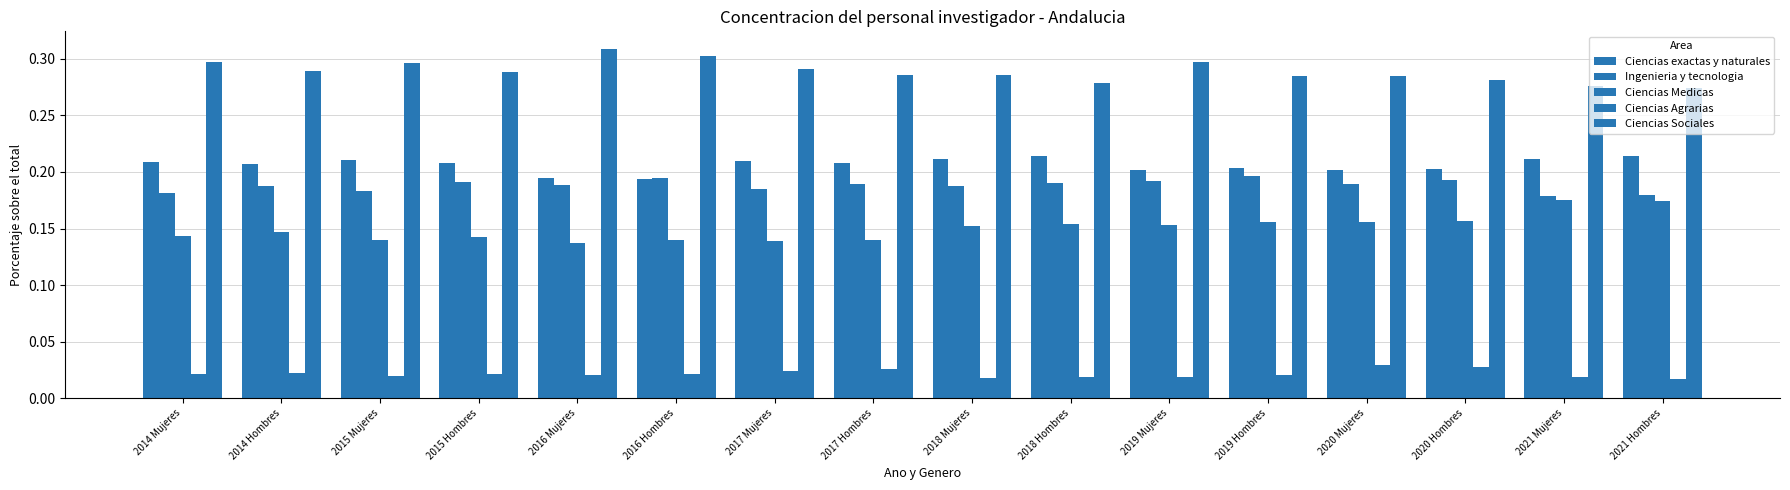

Where is Ciencias Agrarias nearest to the value 0?

2021 Hombres